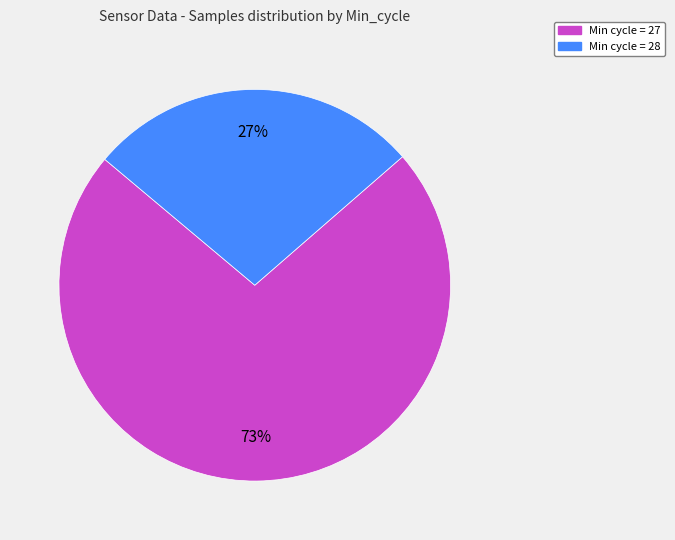

How many segments does this pie chart have?

2